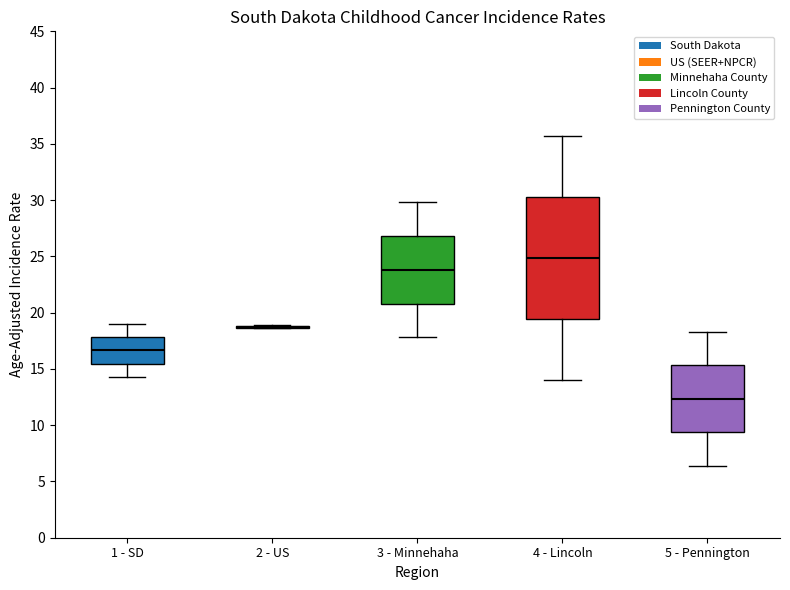

Comparing the boxes themselves (not the whiskers), which one is the tallest?

4 - Lincoln